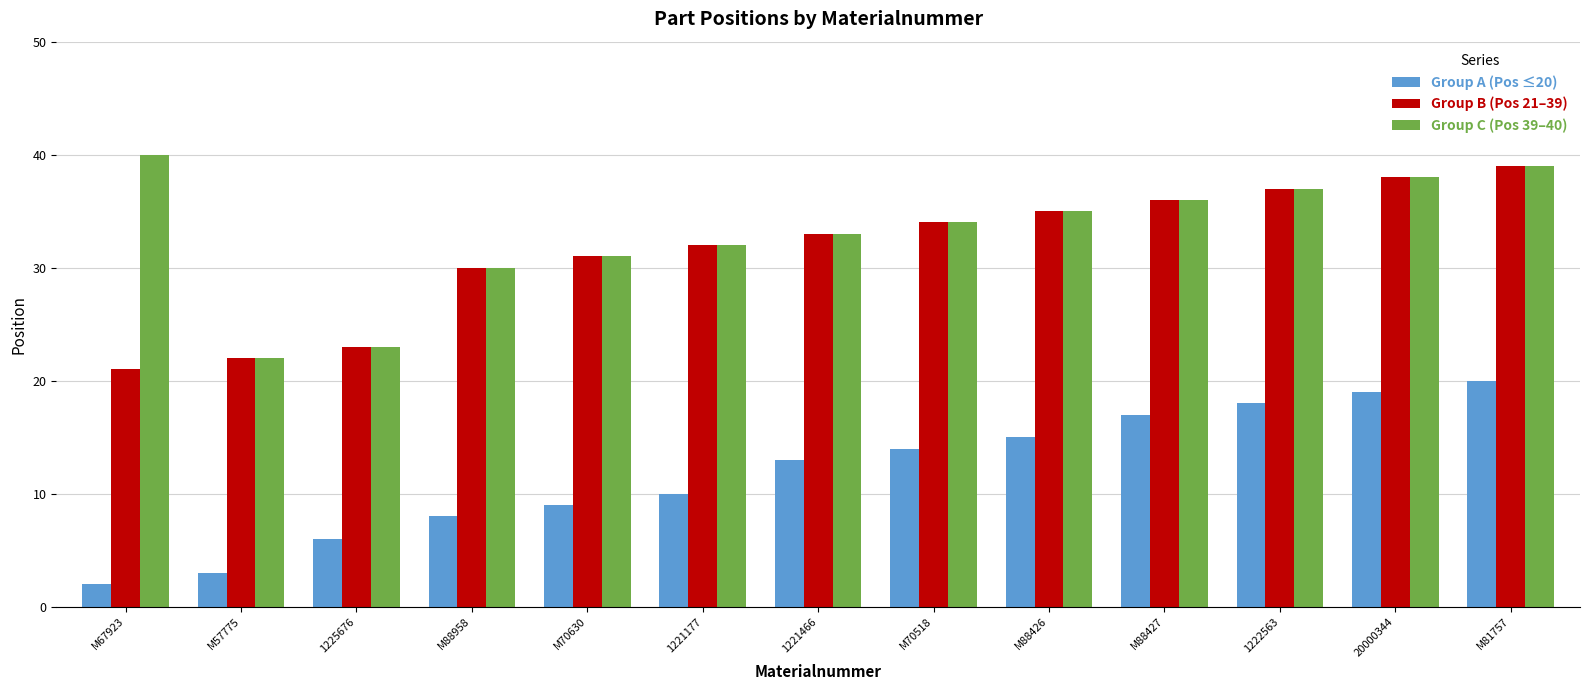

Is the value of Group A (Pos ≤20) at M57775 greater than the value of Group B (Pos 21–39) at 1222563?

No